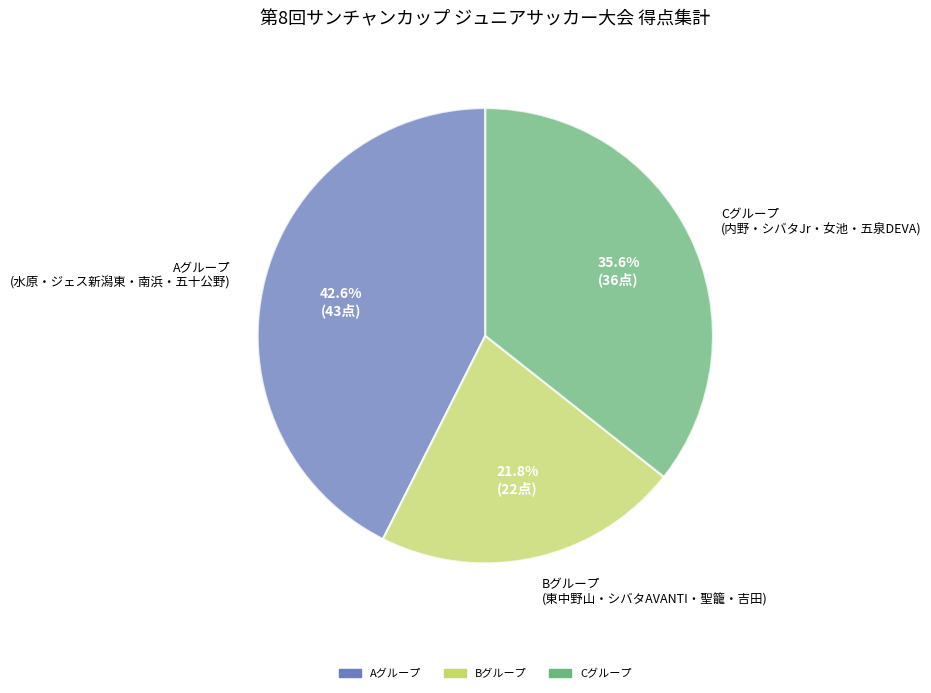

Is there any slice that represents more than half of the pie?

No